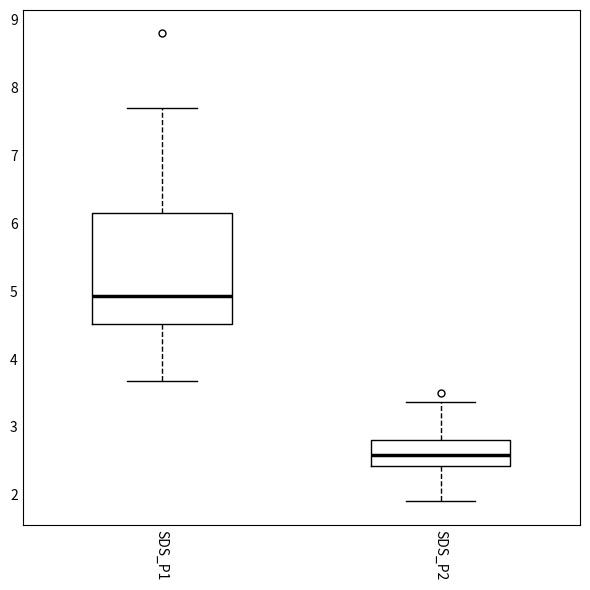

Comparing the boxes themselves (not the whiskers), which one is the tallest?

SDS_P1